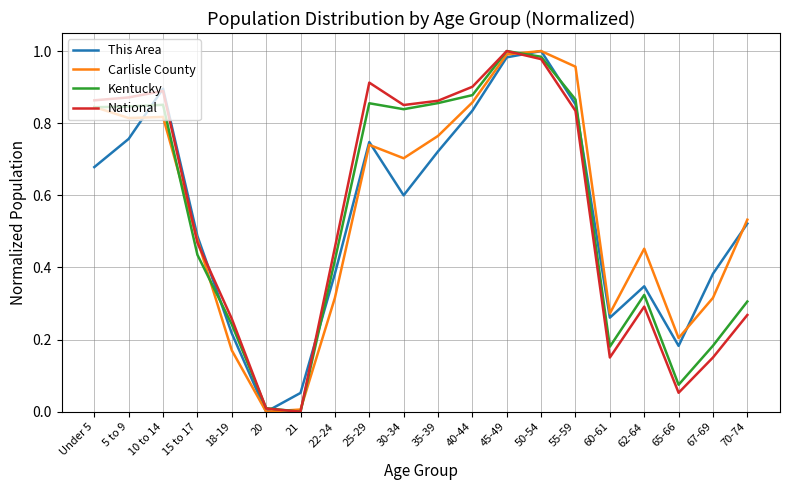

Which series ends up on top after the final intersection of This Area and Kentucky?

This Area